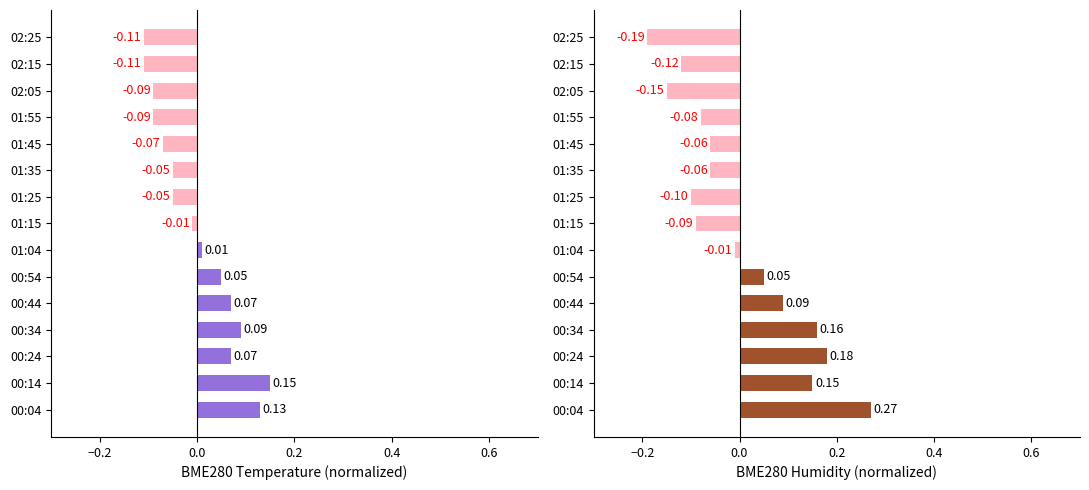

How many series are shown in this chart?

2